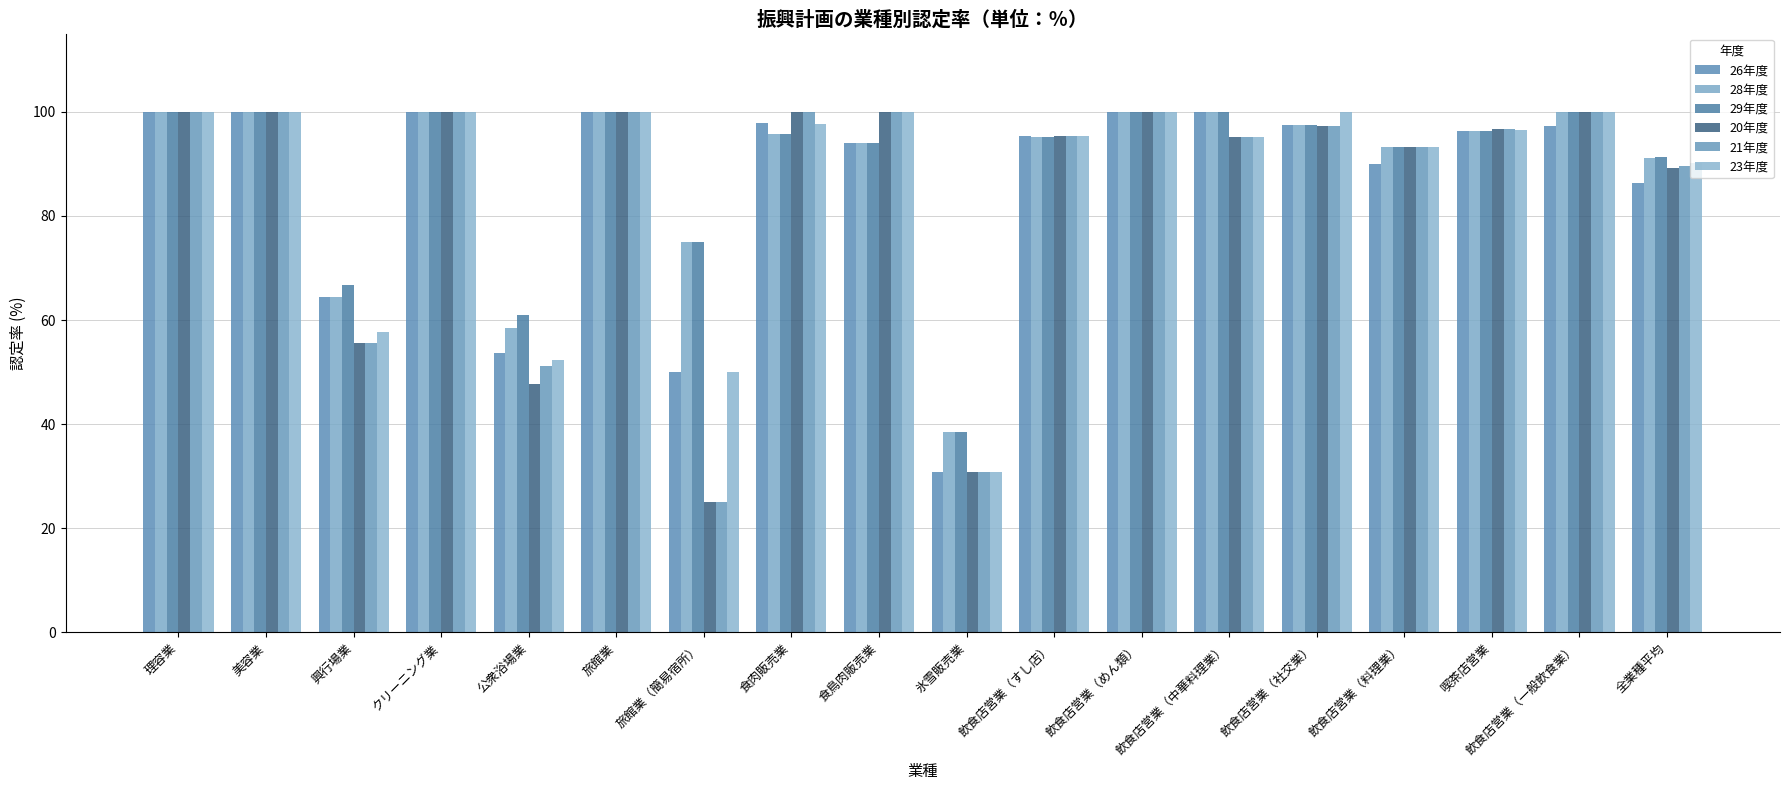

What is the difference between the second highest and second lowest values in the 23年度 series?

50.0